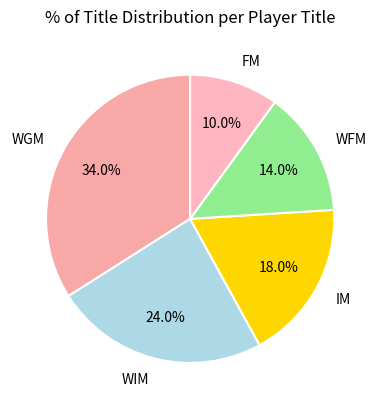

The FM slice represents 10% of the pie. True or false?

True